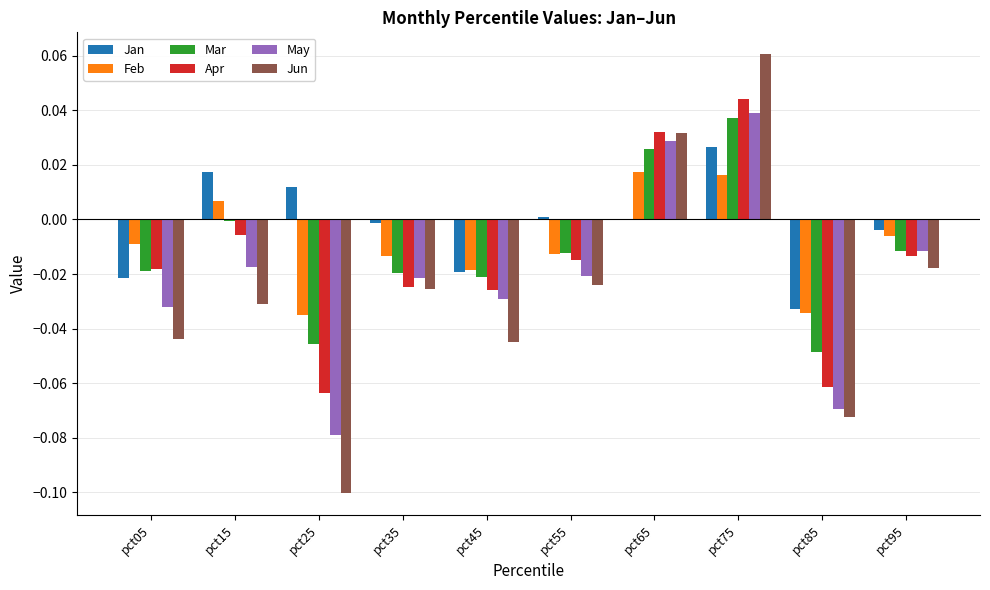

Between pct05 and pct65, which series saw the biggest shift?

Jun